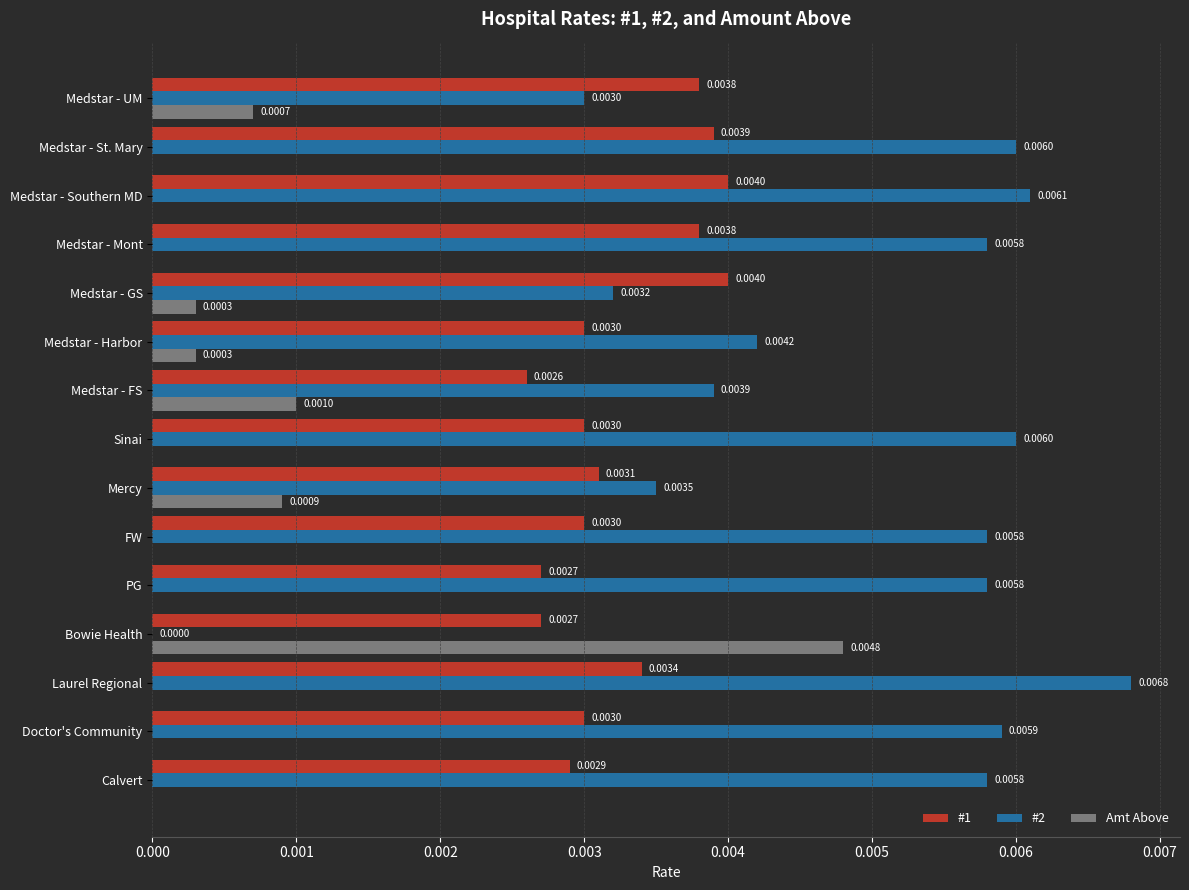

At which category does the chart reach its peak across all series?

Laurel Regional